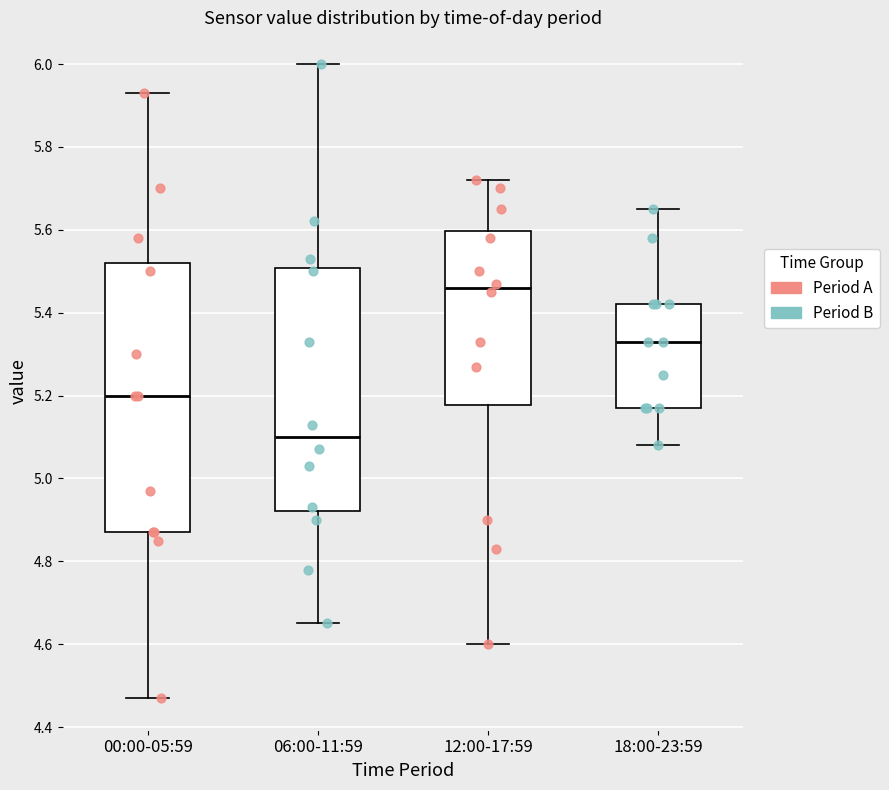

Reading left to right, read every box against the y-axis: the position of its median line, the range the box covers, and the ends of its whiskers. The values are not printed on the chart, so give them approximately, as read against the axis.

00:00-05:59: median 5.20, box 4.88 to 5.52, whiskers 4.48 to 5.94
06:00-11:59: median 5.10, box 4.92 to 5.50, whiskers 4.66 to 6.00
12:00-17:59: median 5.46, box 5.18 to 5.60, whiskers 4.60 to 5.72
18:00-23:59: median 5.34, box 5.18 to 5.42, whiskers 5.08 to 5.66